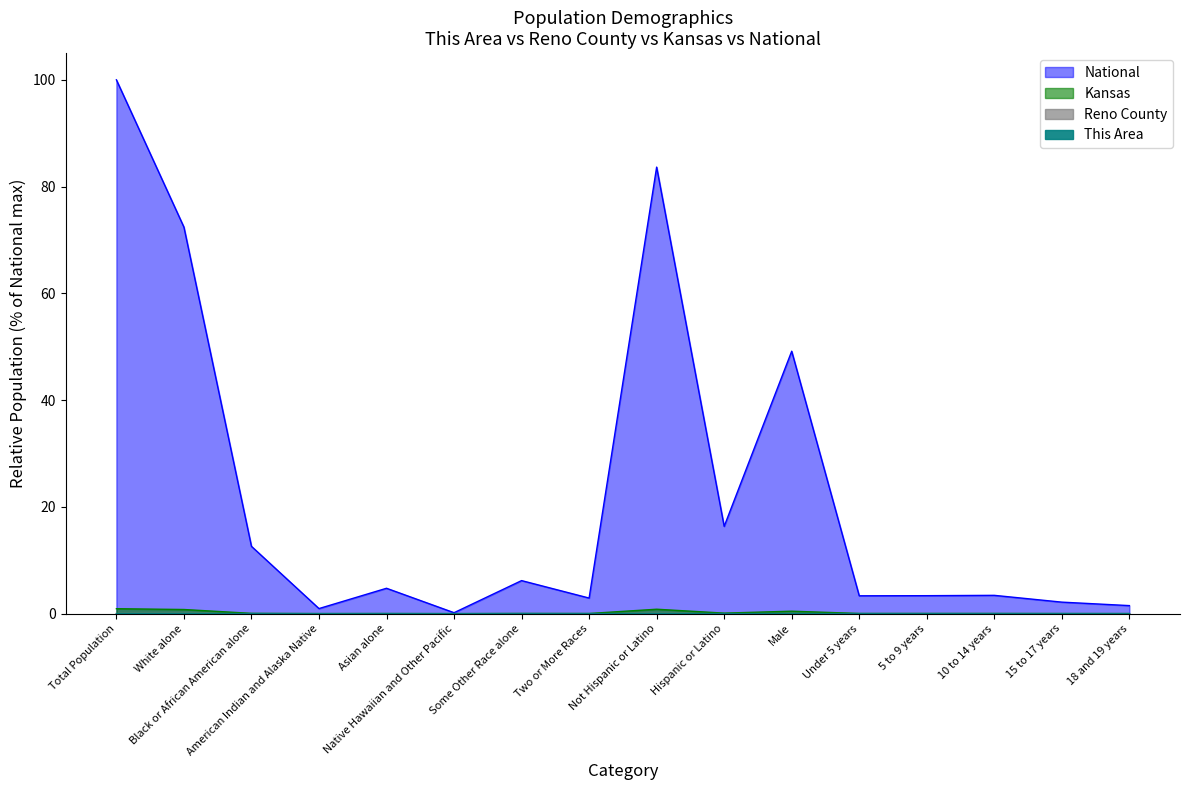

Which series has the largest total across all categories?

National